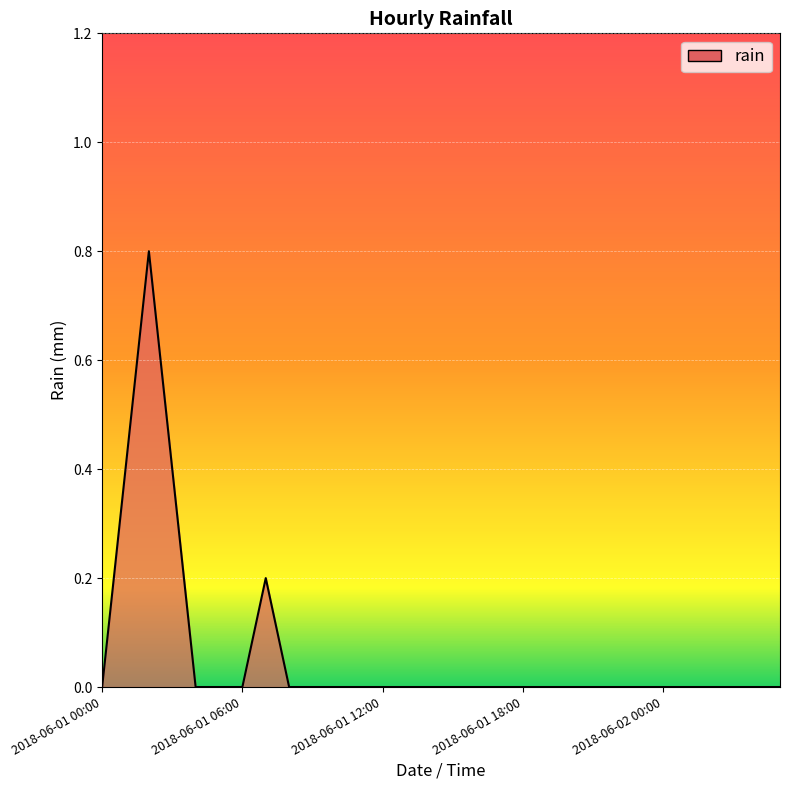

What is the maximum value shown in the chart?

0.8